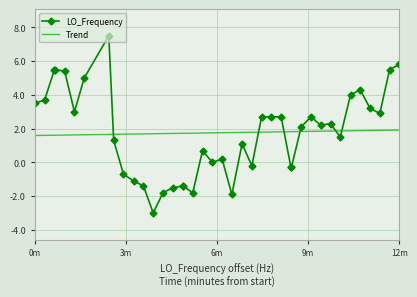

What is the difference between the maximum and minimum values in the LO_Frequency series?

10.5